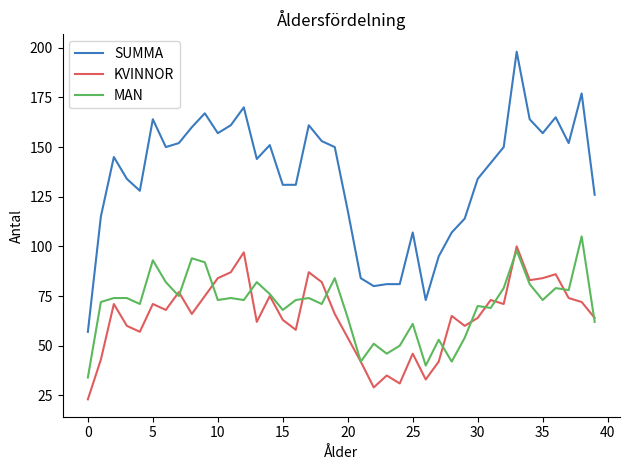

What is the minimum value shown in the chart?

23